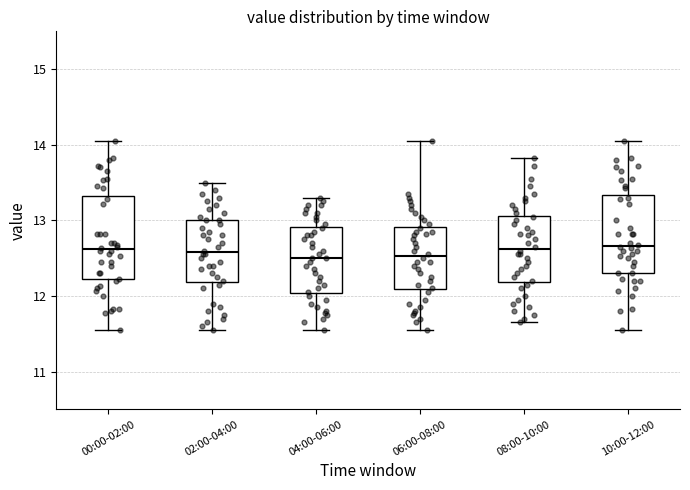

Where does the median line of the box for 02:00-04:00 sit on the y-axis? The values are not printed on the chart, so give them approximately, as read against the axis.

12.6